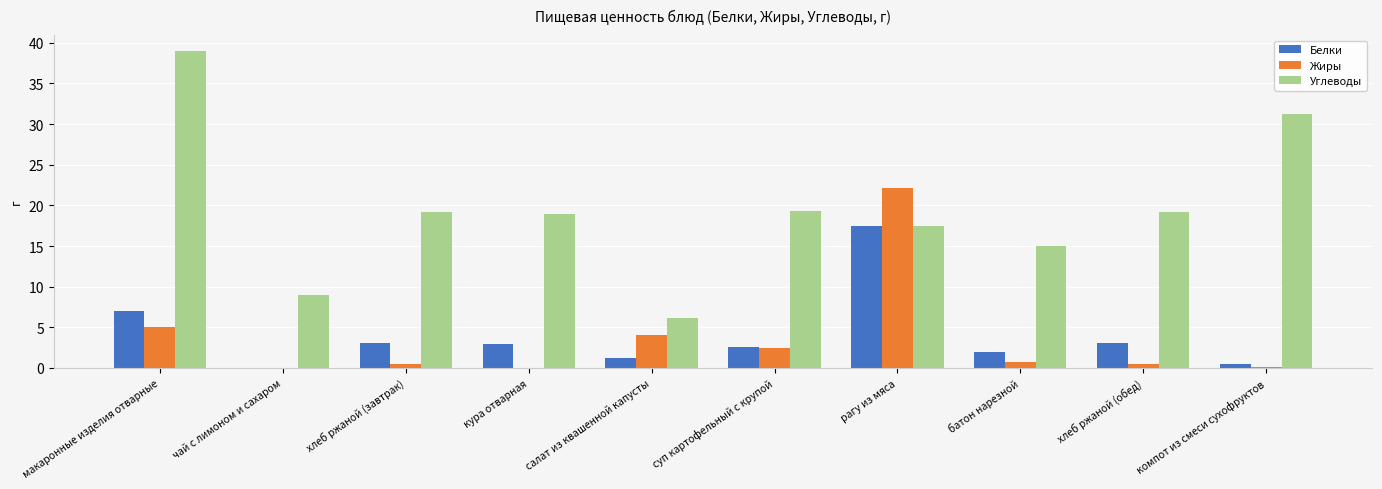

How many series are shown in this chart?

3